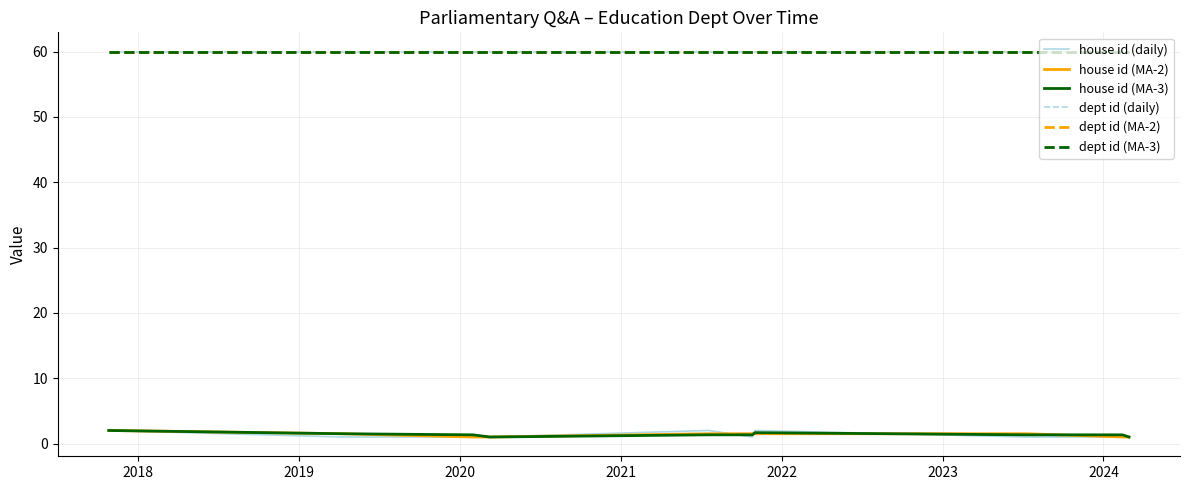

Does the chart display data point markers on the line(s)?

No